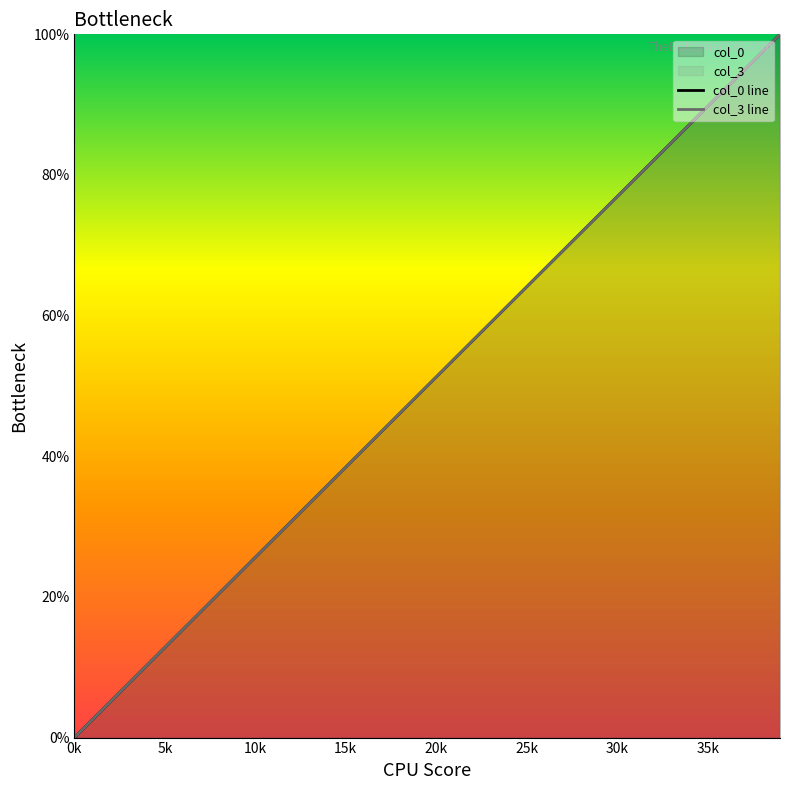

What value does the col_0 line series have at 21?

53.8